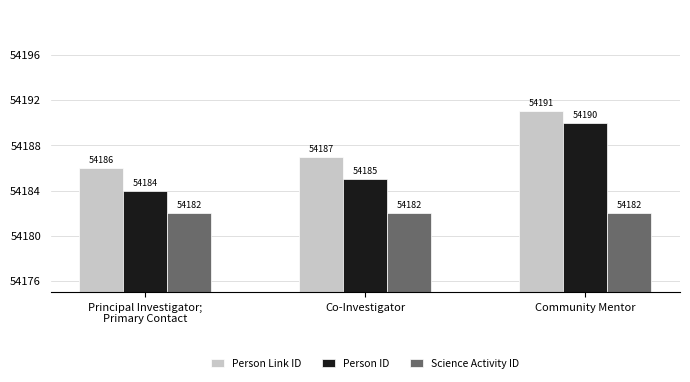

What is the smallest value displayed?

54182